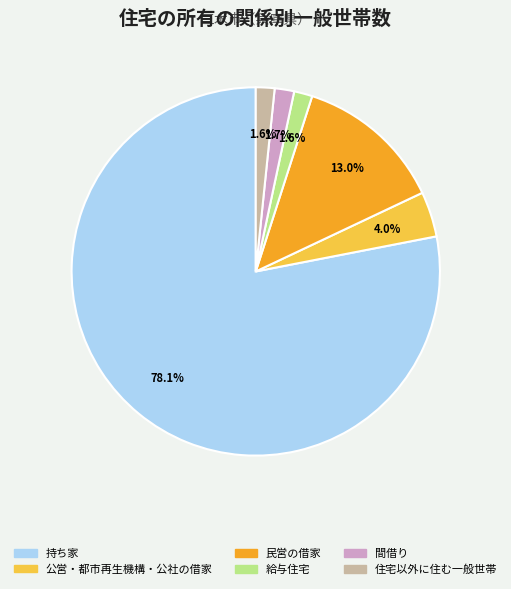

What percentage do 給与住宅 and 間借り together represent?

3.3%